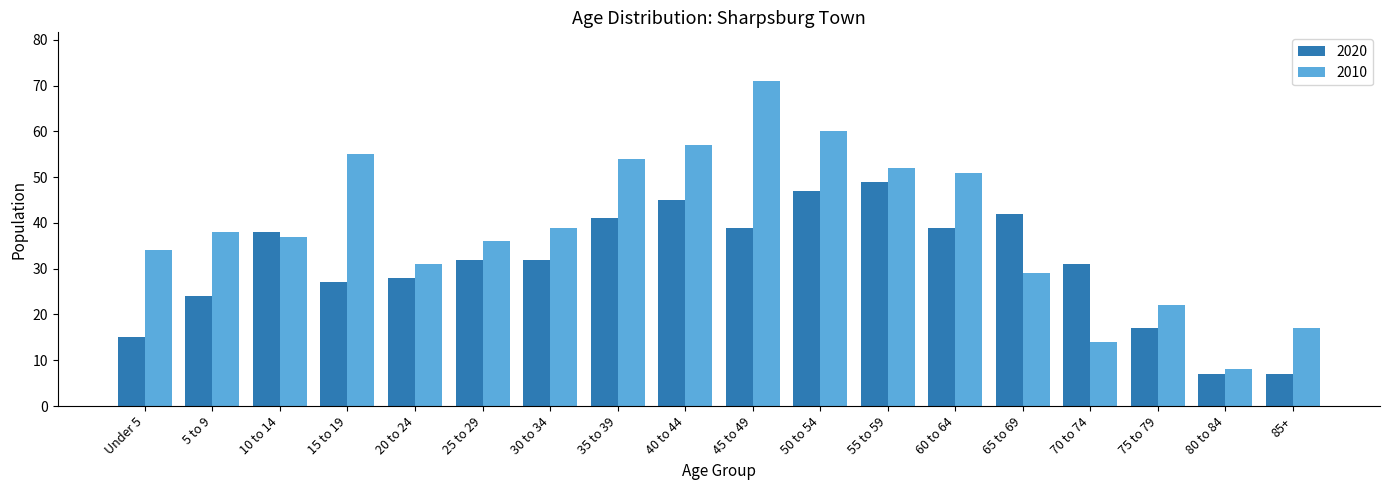

What is the spread (max minus min) of values at 75 to 79?

5